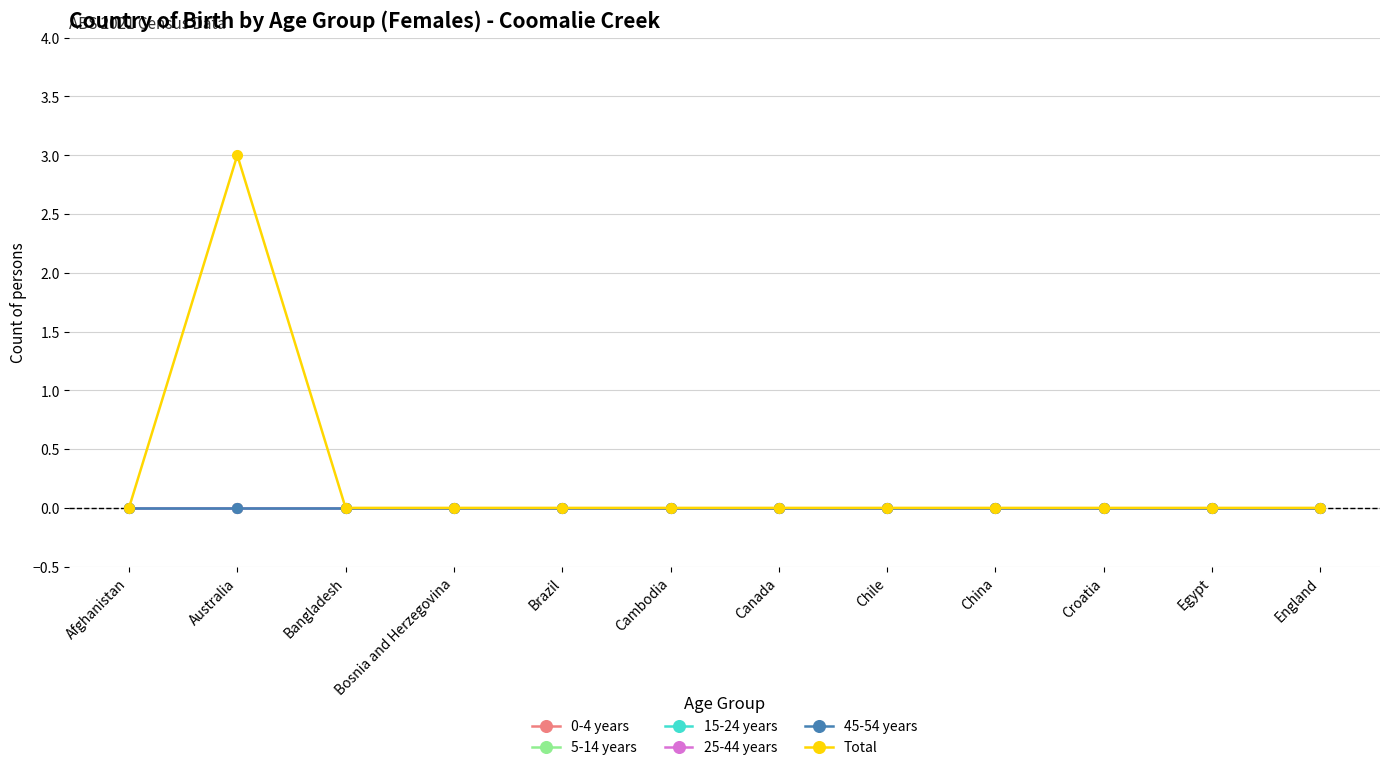

Is this an area chart (filled region under the line)?

No